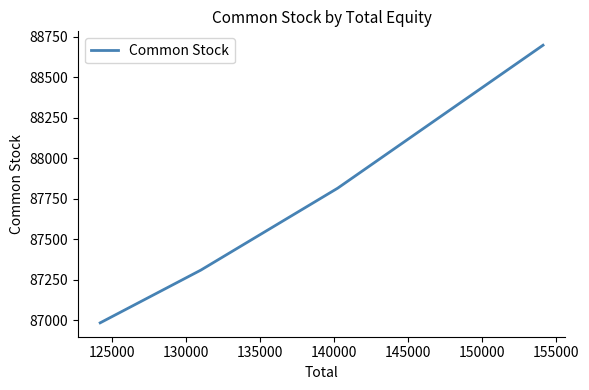

True or false: the data has more than 0 interior local peaks.

False